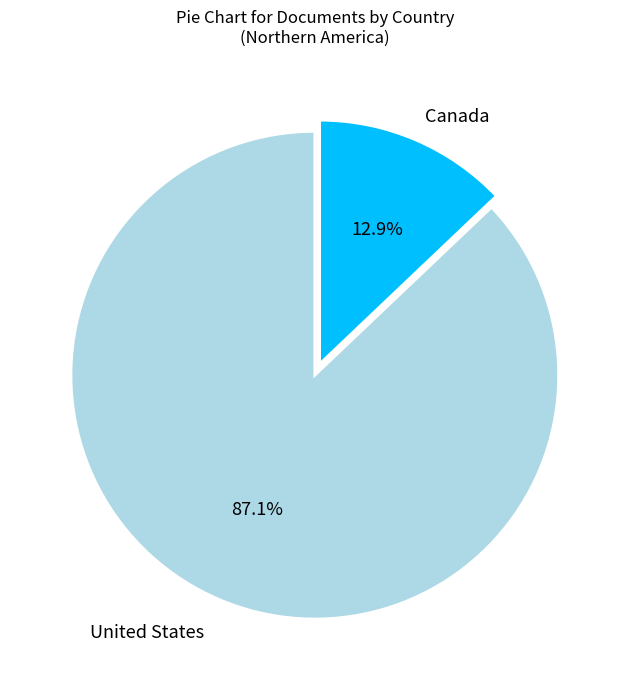

Does Canada account for over 50% of the chart?

No